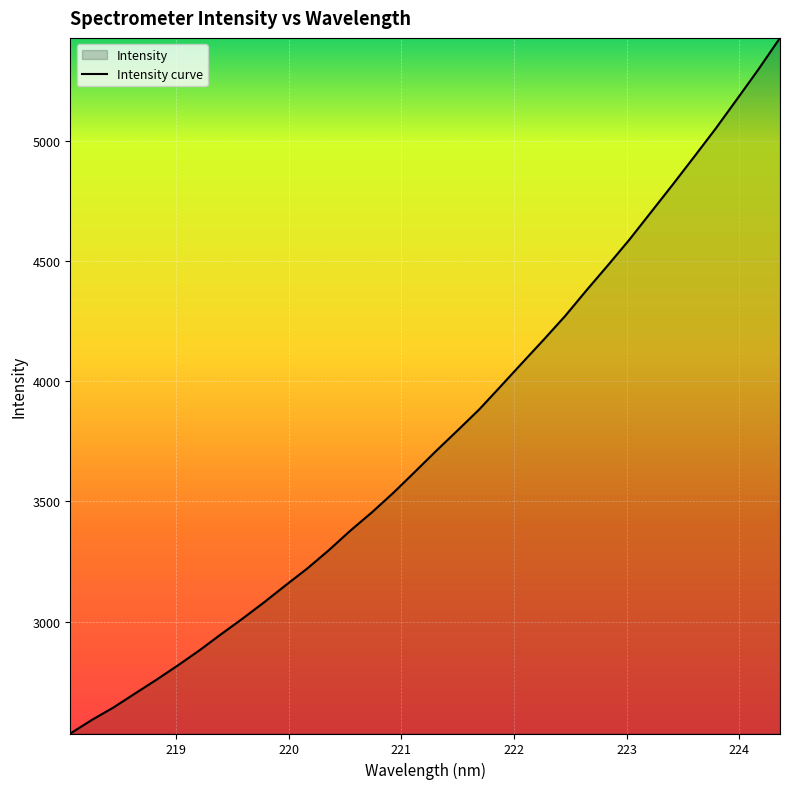

Reading right to left, what are all the values shown in this chart?

5429.4	5298.9	5174.6	5051.4	4934.1	4818.1	4704.5	4590.9	4484.0	4379.5	4271.9	4173.0	4076.4	3979.1	3882.5	3795.8	3710.2	3622.1	3534.9	3453.4	3377.5	3296.1	3220.1	3150.7	3079.7	3012.0	2946.9	2880.1	2817.6	2757.7	2699.9	2641.9	2590.3	2533.8